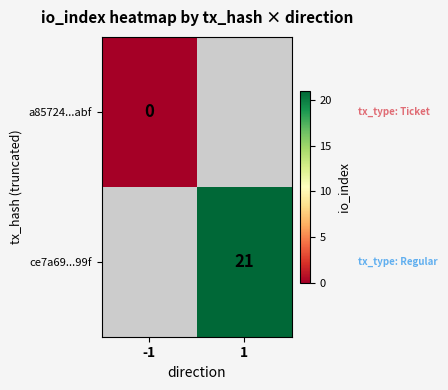

True or false: ce7a69...99f has a value of 6 at 1.

False